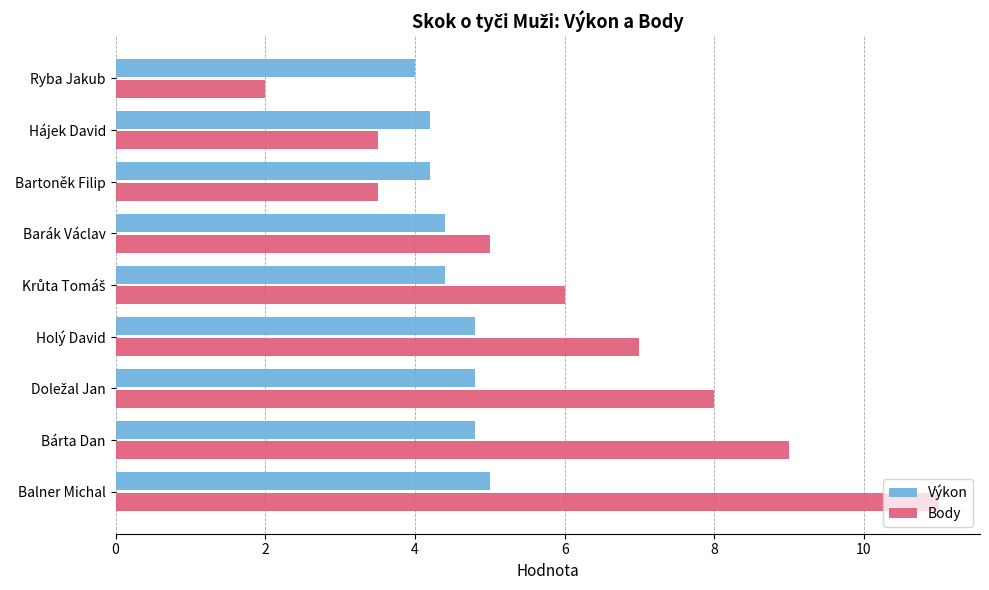

What is the difference between the maximum and minimum values in the Body series?

9.0